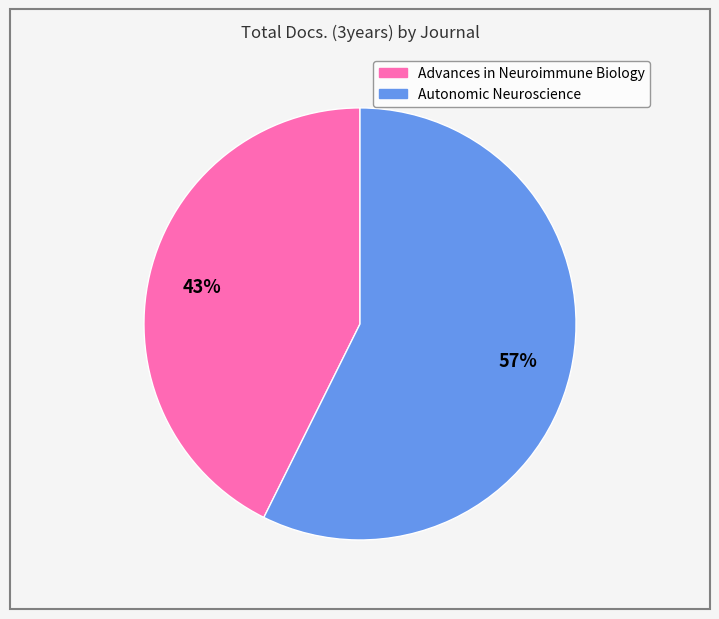

How many slices are in this pie chart?

2